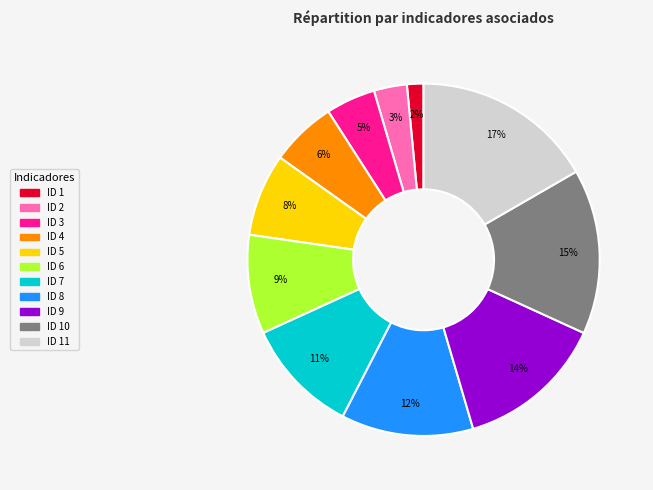

How many segments does this pie chart have?

11